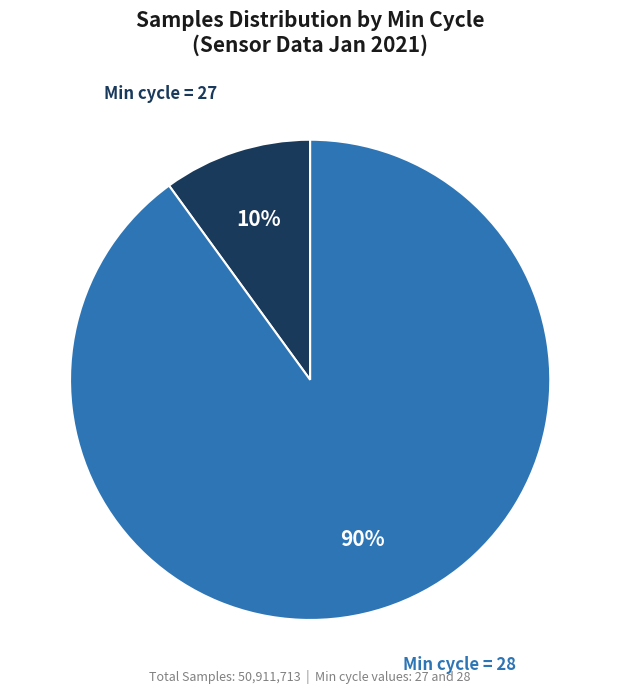

Is there a majority slice in this chart?

Yes